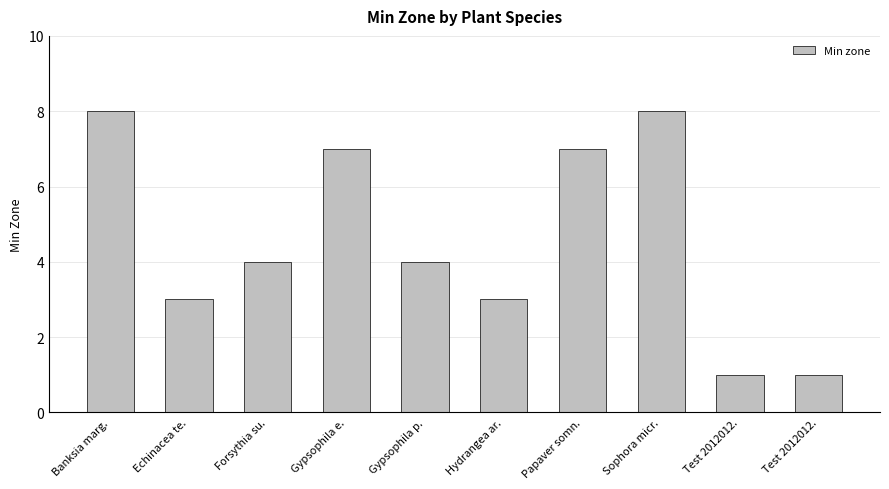

Are the bars horizontal?

No